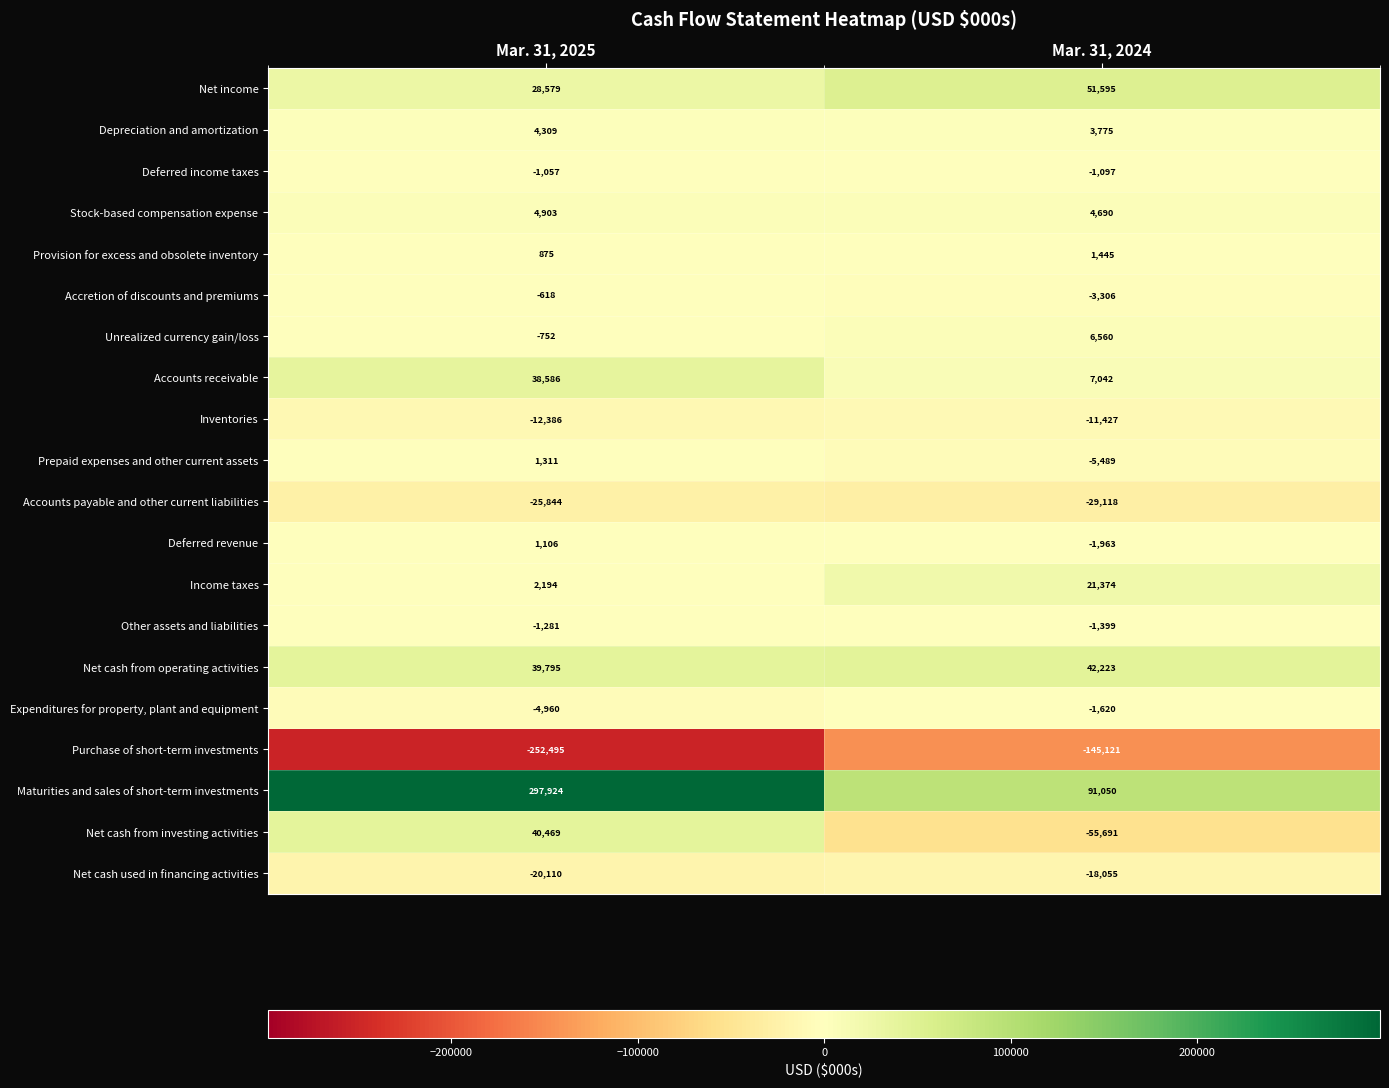

Which series changed the most between Mar. 31, 2025 and Mar. 31, 2024?

Maturities and sales of short-term investments